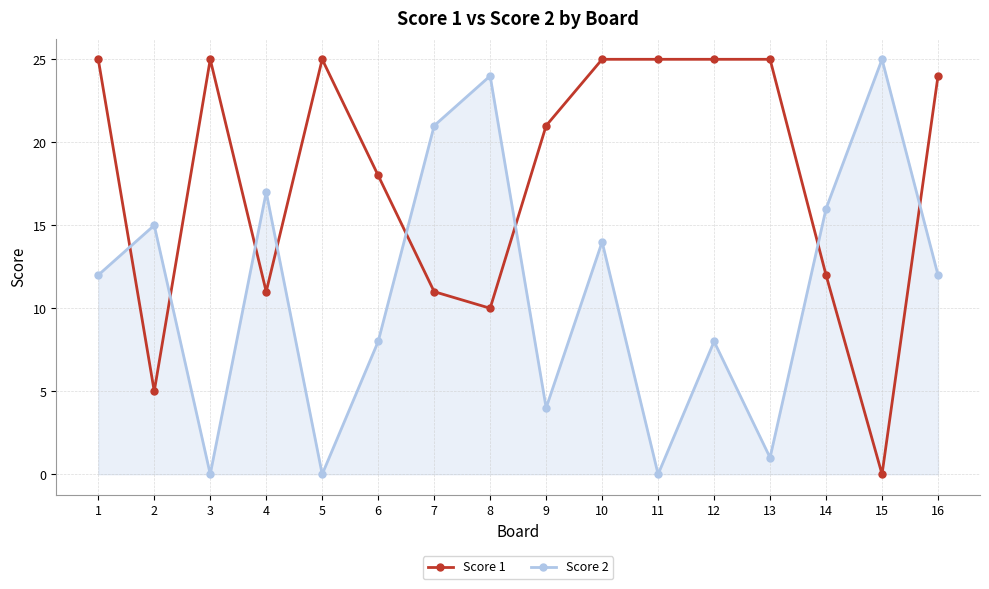

Is the value of Score 1 at 11 greater than the value of Score 2 at 1?

Yes